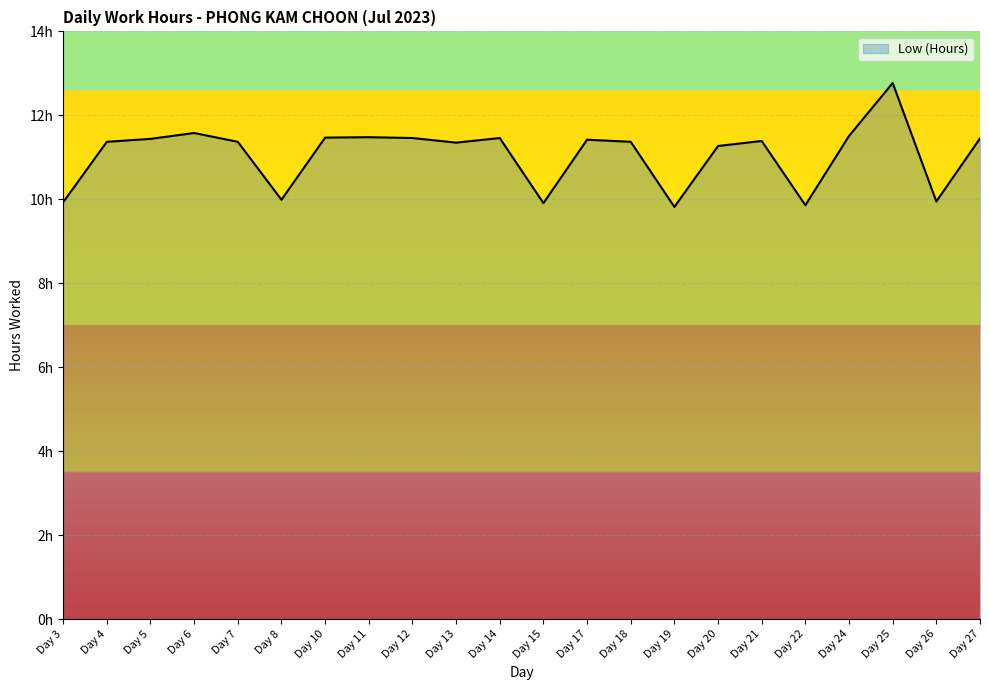

List the labels in order of value, smallest first.

Day 19, Day 22, Day 15, Day 3, Day 26, Day 8, Day 20, Day 13, Day 4, Day 7, Day 18, Day 21, Day 17, Day 5, Day 27, Day 12, Day 14, Day 10, Day 11, Day 24, Day 6, Day 25